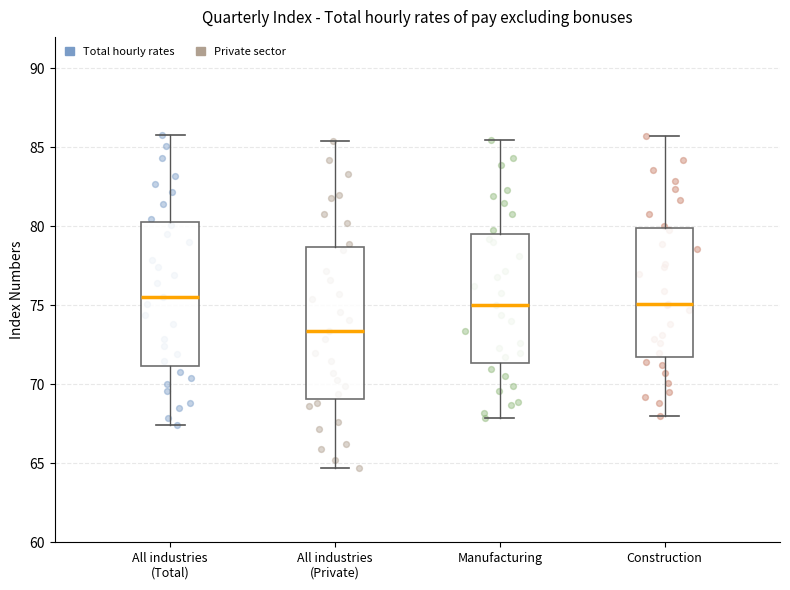

Reading left to right, read every box against the y-axis: the position of its median line, the range the box covers, and the ends of its whiskers. The values are not printed on the chart, so give them approximately, as read against the axis.

All industries (Total): median 75.5, box 71.0 to 80.5, whiskers 67.5 to 86.0
All industries (Private): median 73.5, box 69.0 to 78.5, whiskers 64.5 to 85.5
Manufacturing: median 75.0, box 71.5 to 79.5, whiskers 68.0 to 85.5
Construction: median 75.0, box 71.5 to 80.0, whiskers 68.0 to 85.5